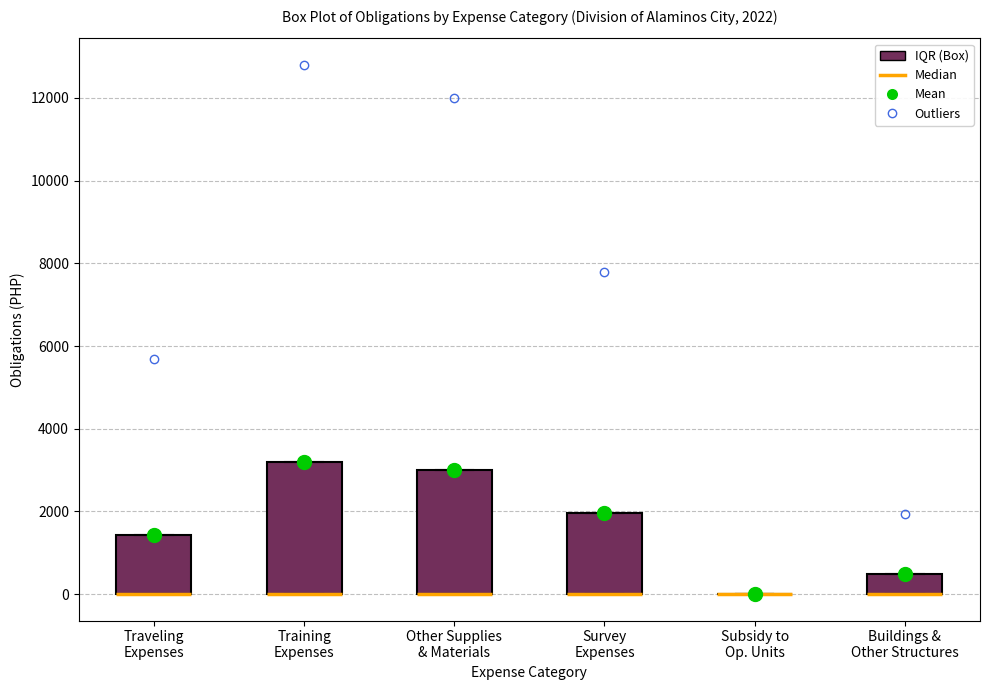

Which box is the tallest, from its lower edge to its upper edge?

Training Expenses